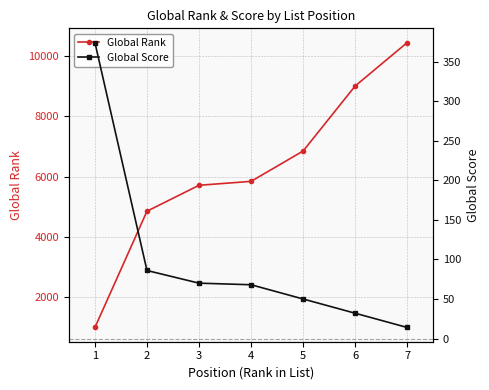

What is the value of the Global Rank point at the 5th from the left?

6853